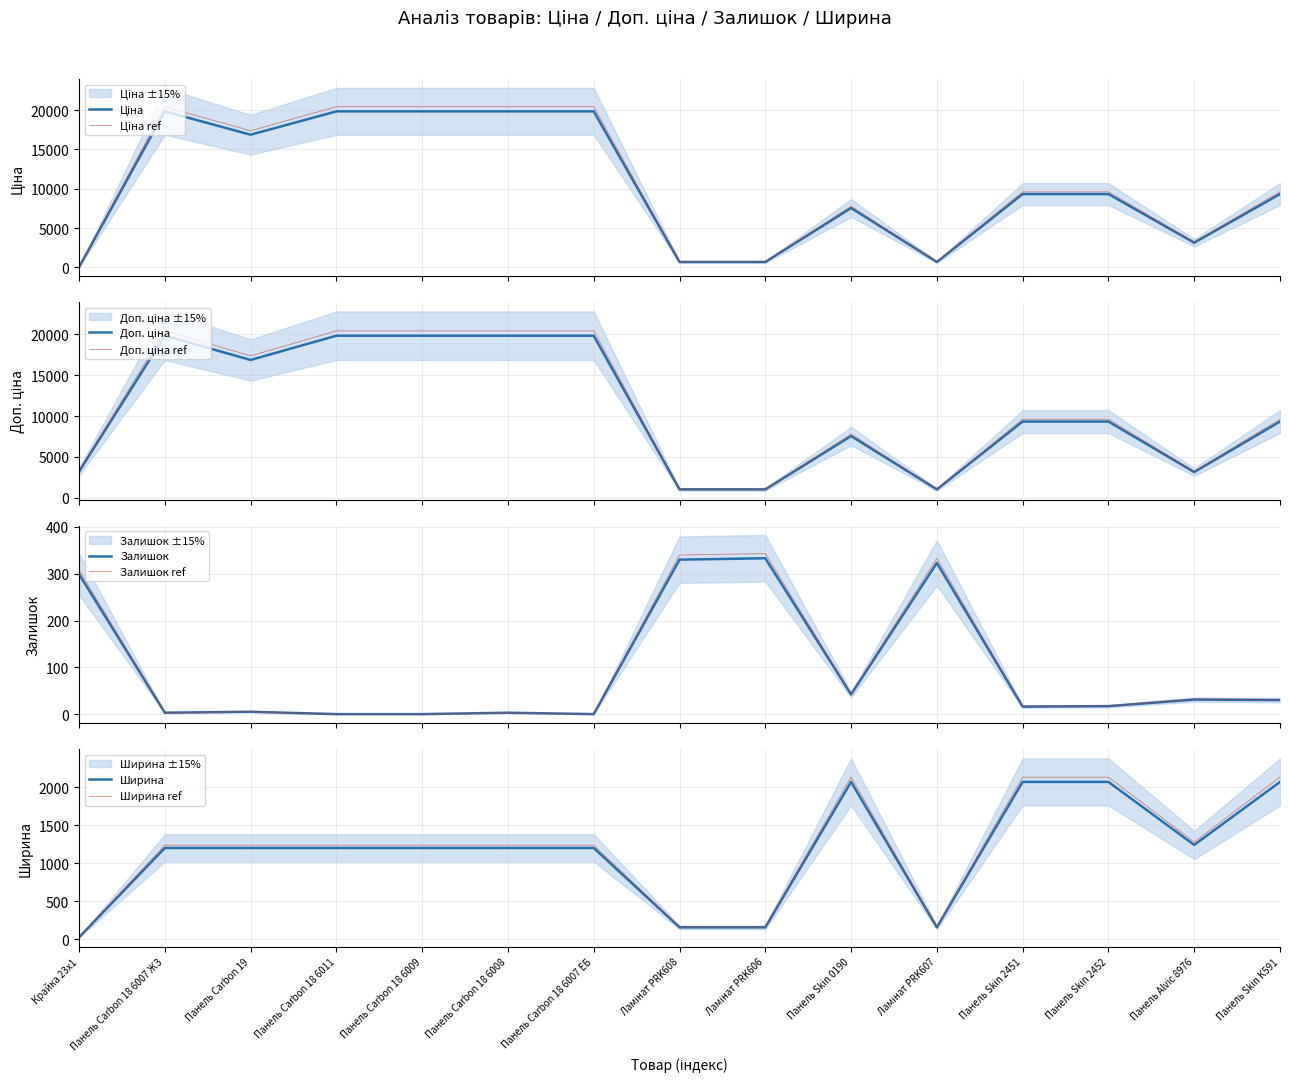

True or false: Ширина has a value of 2070.0 at Панель Skin 0190.

True